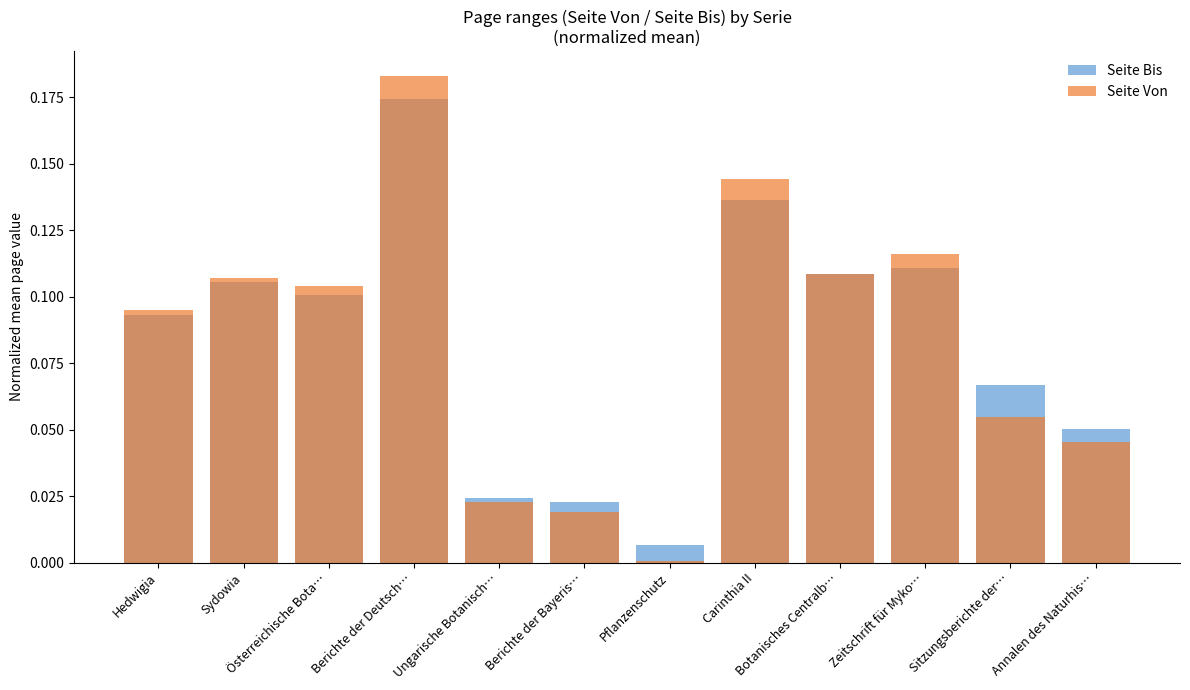

Between Hedwigia and Carinthia II, which series saw the biggest shift?

Seite Von